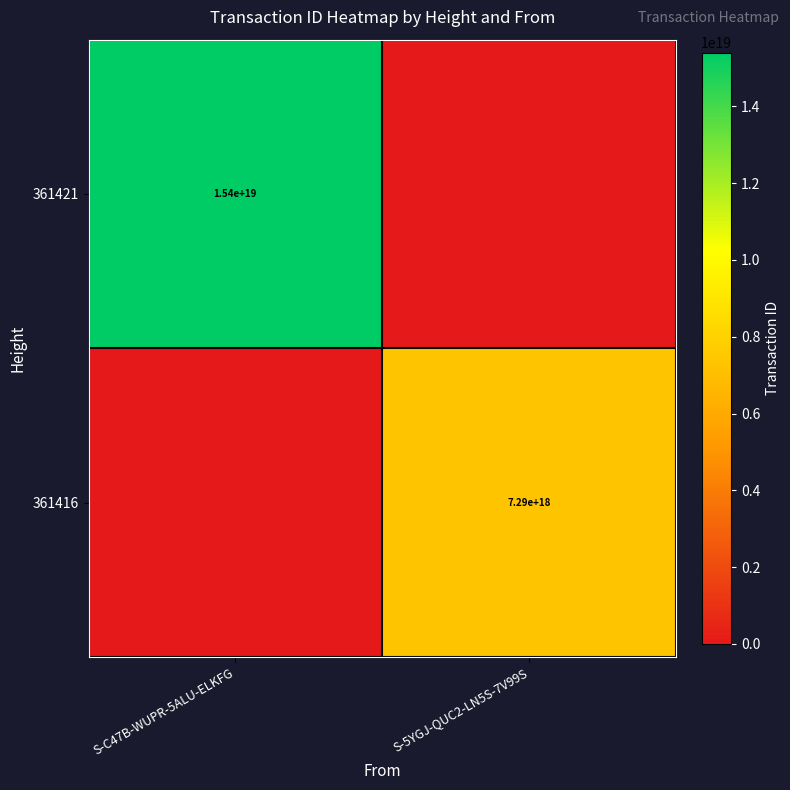

True or false: 361416 has a value of 2037295469425590528 at S-5YGJ-QUC2-LN5S-7V99S.

False